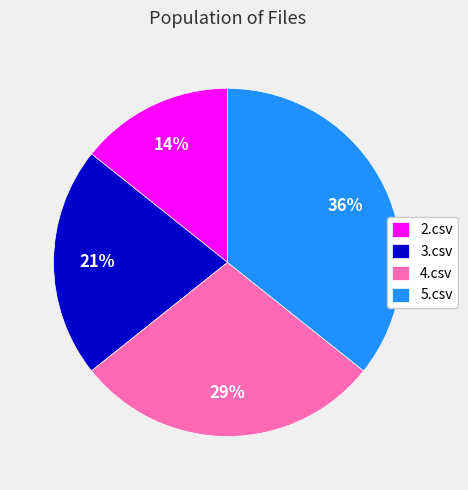

How many segments does this pie chart have?

4